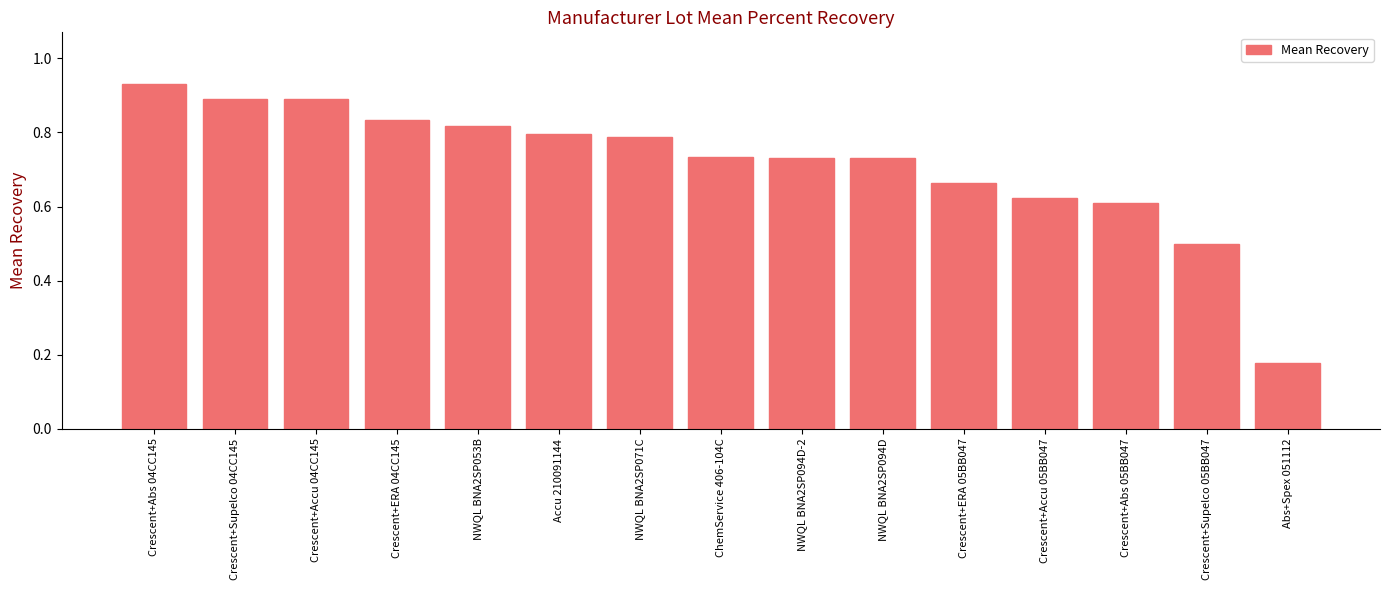

At which label is the value closest to 0?

Abs+Spex 051112